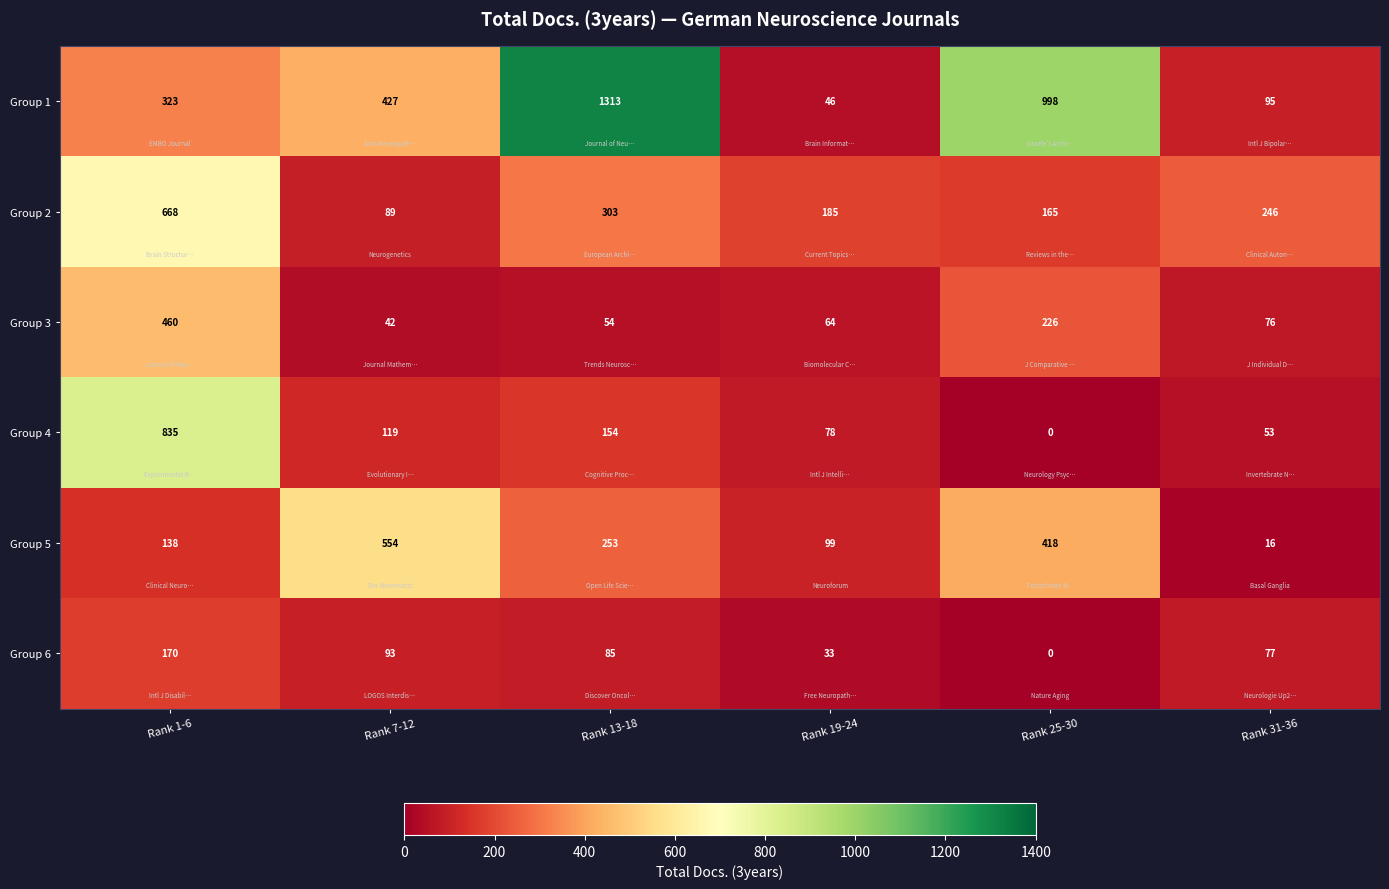

What is the total value across all series at Rank 25-30?

1807